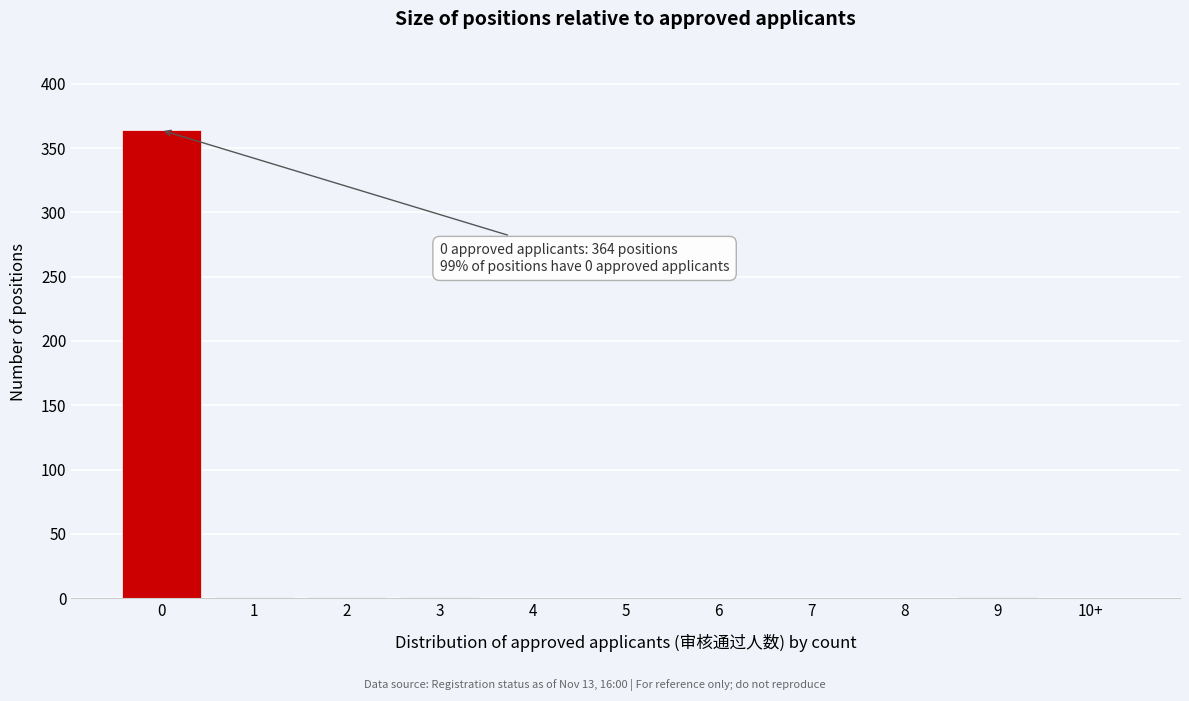

What is the greatest value displayed?

364